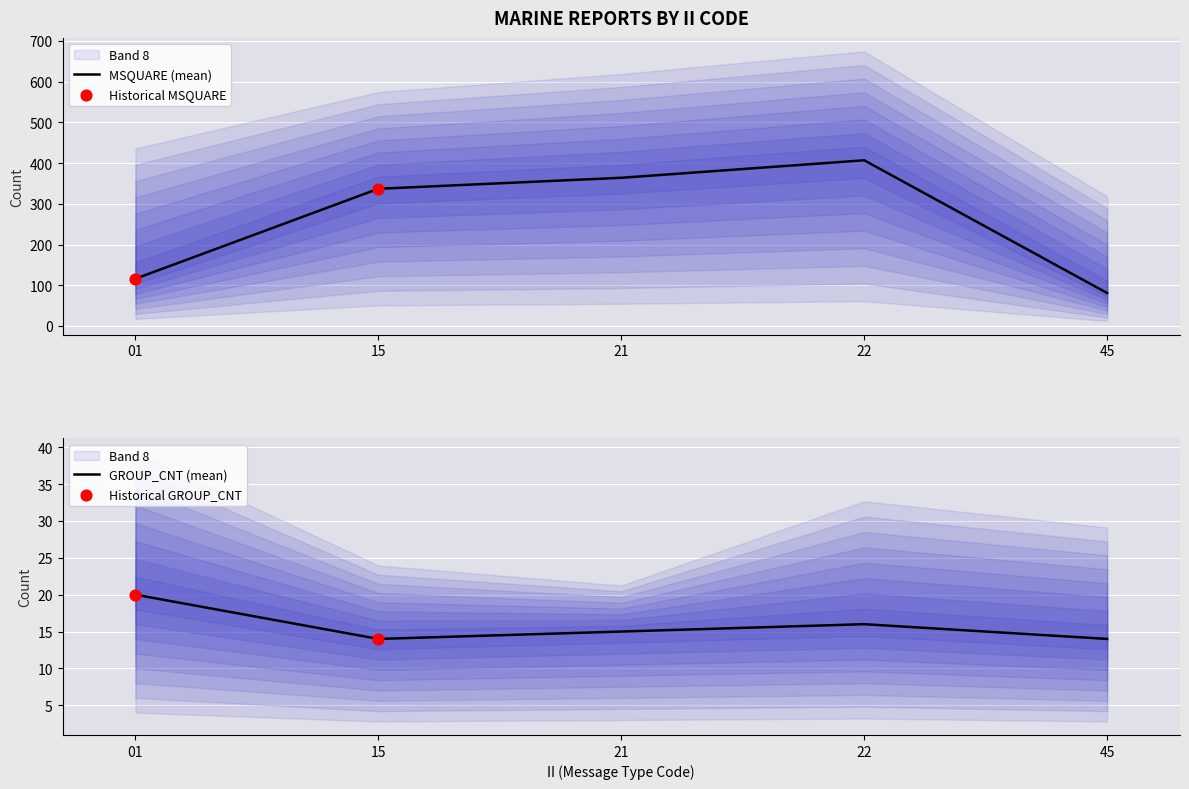

Which series has the largest total across all categories?

MSQUARE